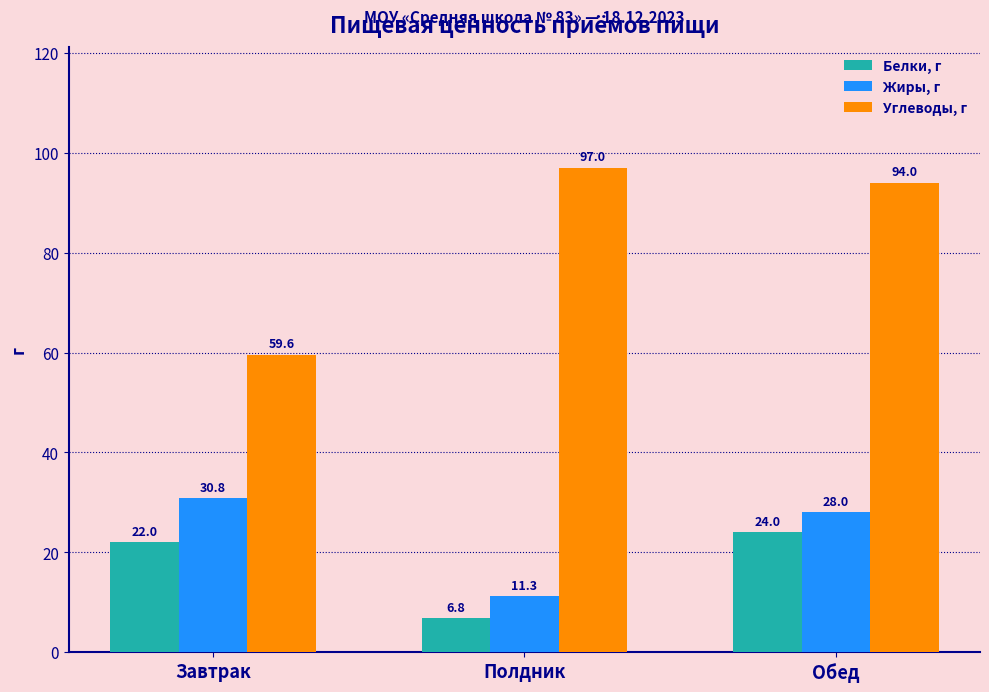

At which label is Белки, г closest to 15?

Завтрак